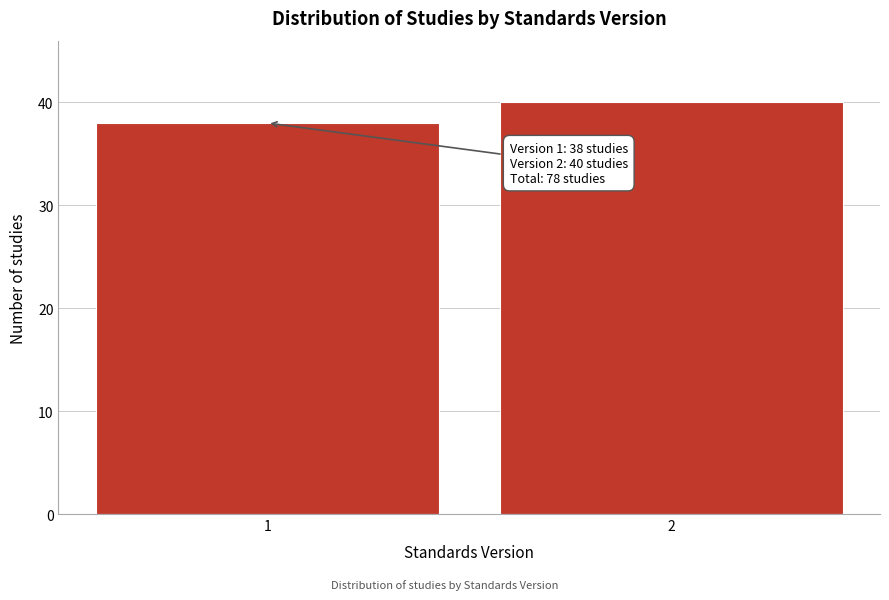

Reading left to right, list all the values displayed in this chart.

1=38	2=40